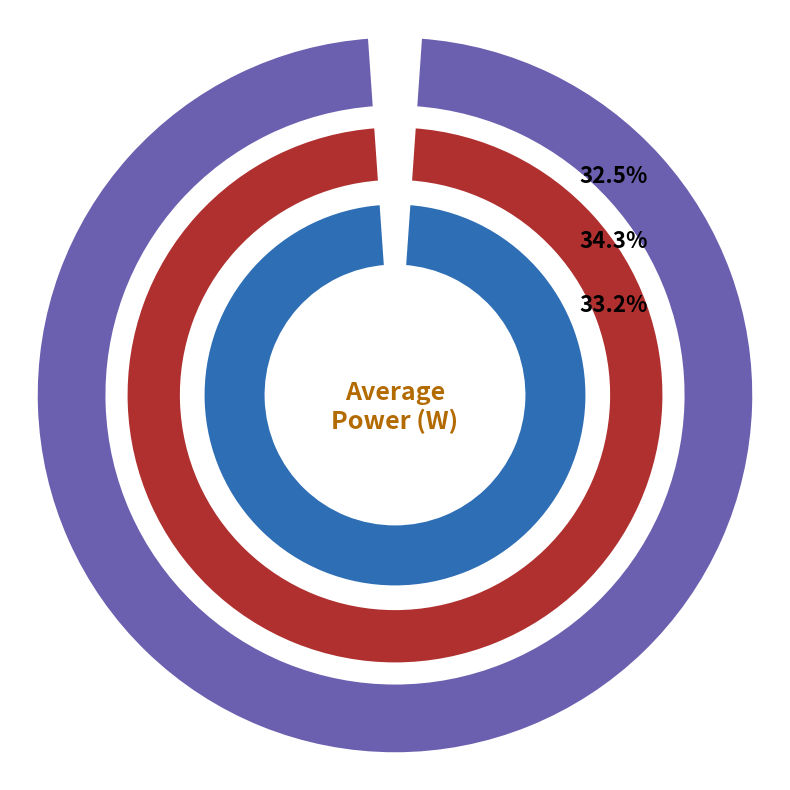

Is it true that lin_tiny is 34% of the pie?

True